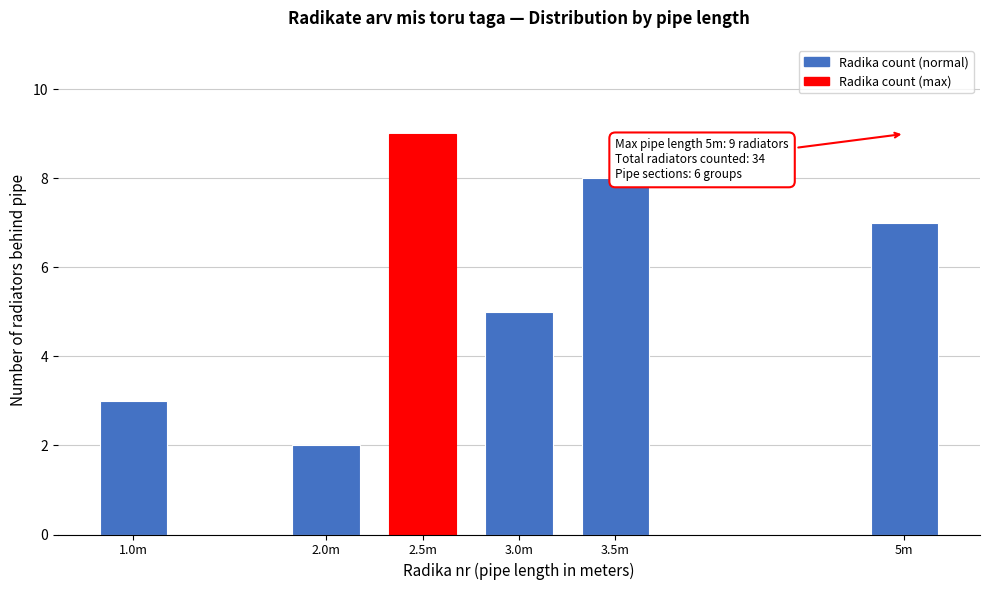

Reading right to left, extract all data points from this chart.

7	8	5	9	2	3